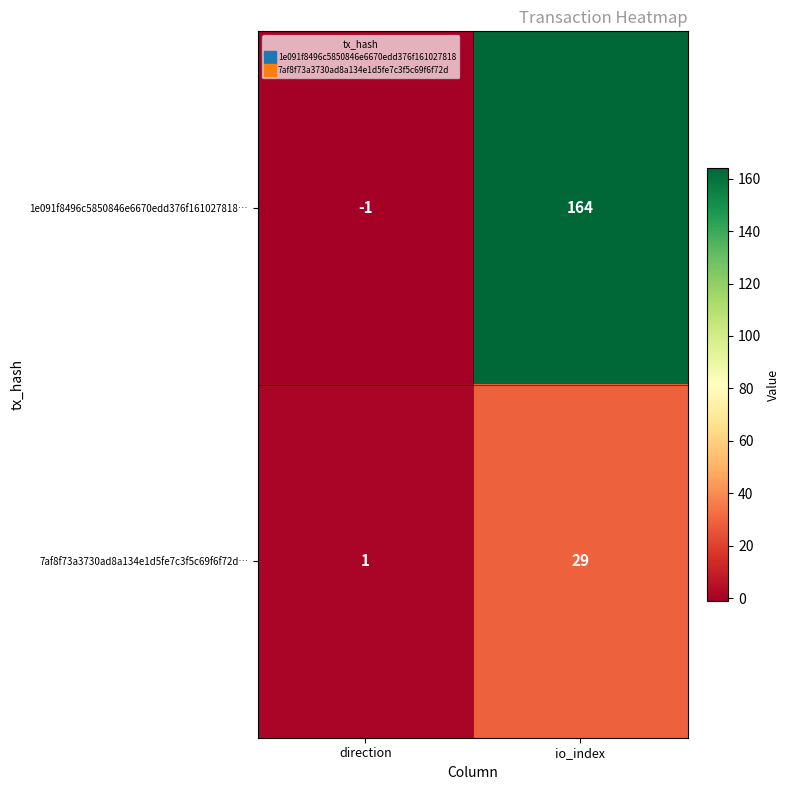

What is the spread (max minus min) of values at io_index?

135